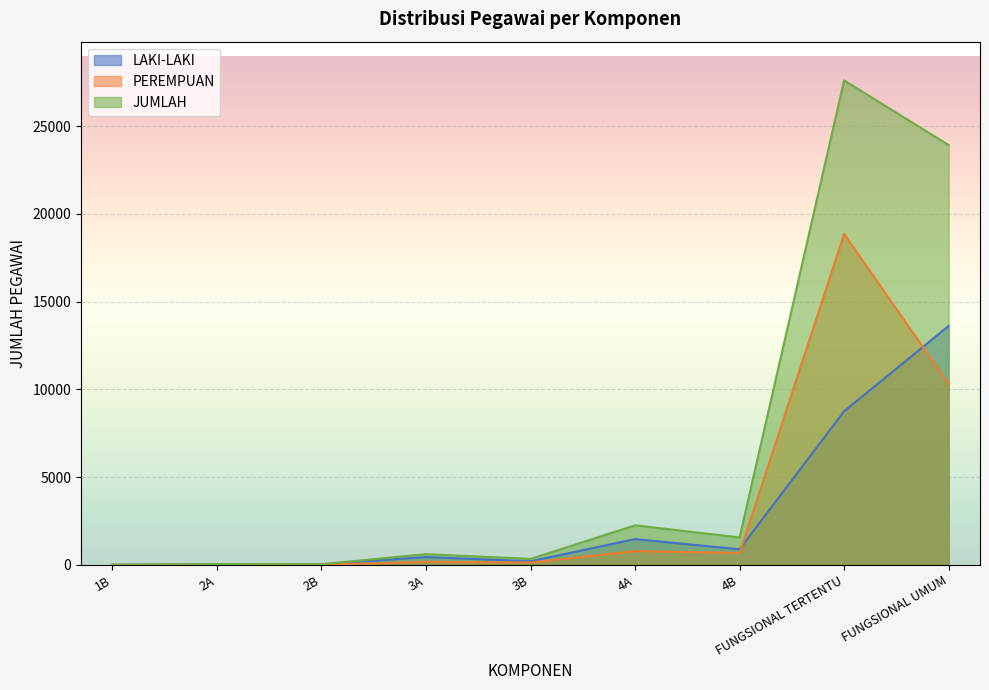

Reading left to right, list all the values displayed in this chart.

LAKI-LAKI: 1B=1	2A=32	2B=30	3A=445	3B=204	4A=1467	4B=889	FUNGSIONAL TERTENTU=8751	FUNGSIONAL UMUM=13610
PEREMPUAN: 1B=0	2A=12	2B=8	3A=166	3B=134	4A=785	4B=672	FUNGSIONAL TERTENTU=18848	FUNGSIONAL UMUM=10307
JUMLAH: 1B=1	2A=44	2B=38	3A=611	3B=338	4A=2252	4B=1561	FUNGSIONAL TERTENTU=27599	FUNGSIONAL UMUM=23917